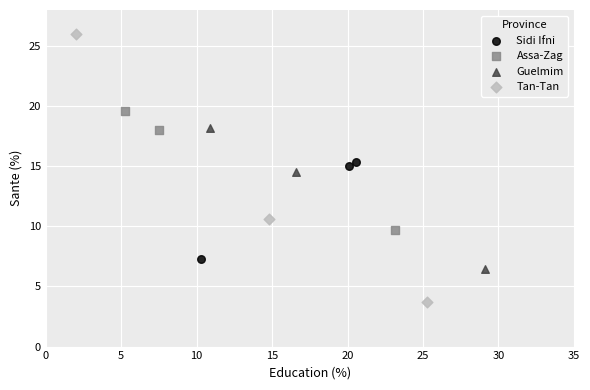

Which series has the widest spread of Y values?

Tan-Tan